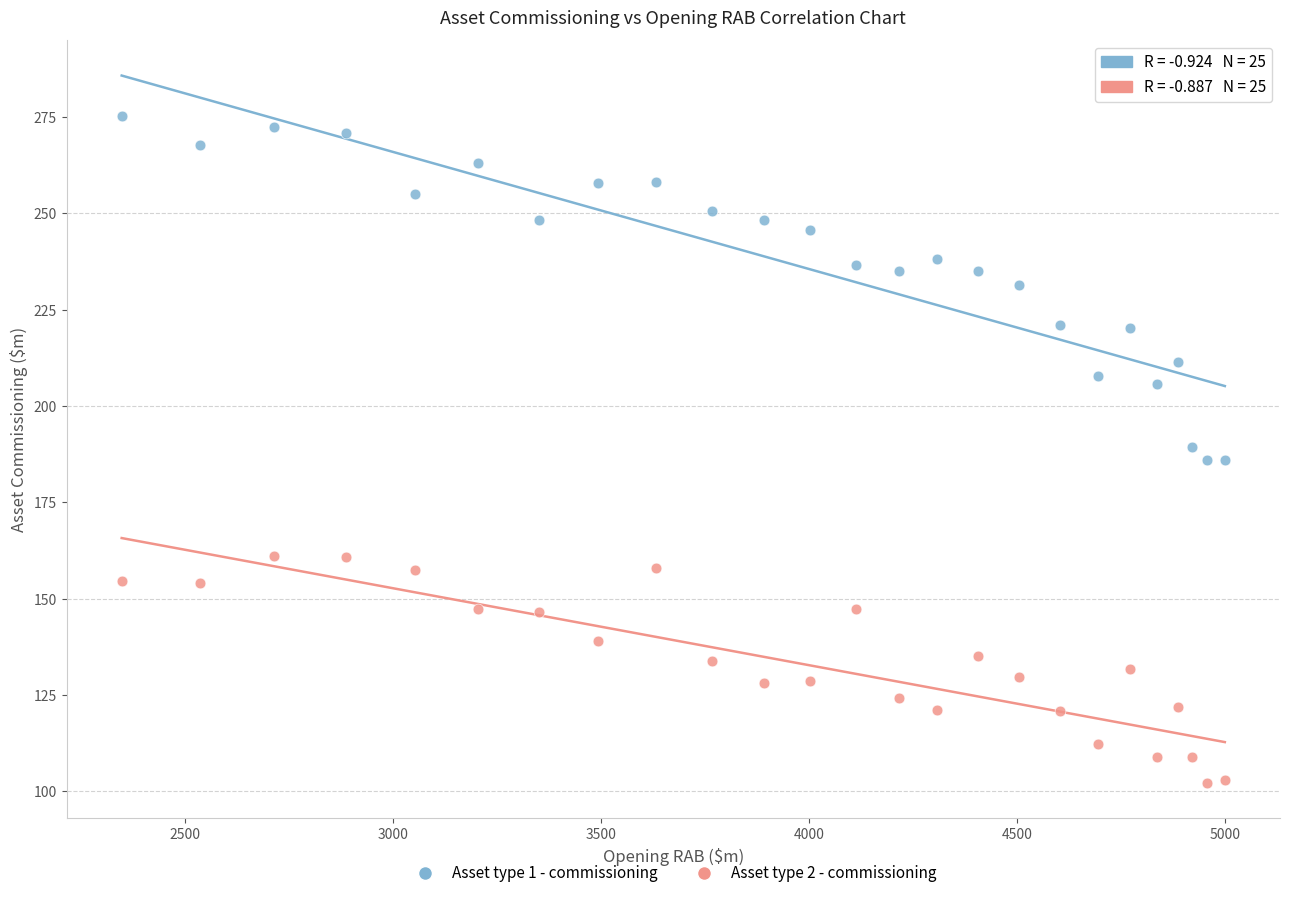

Which series has the widest spread of Y values?

Asset type 1 - commissioning